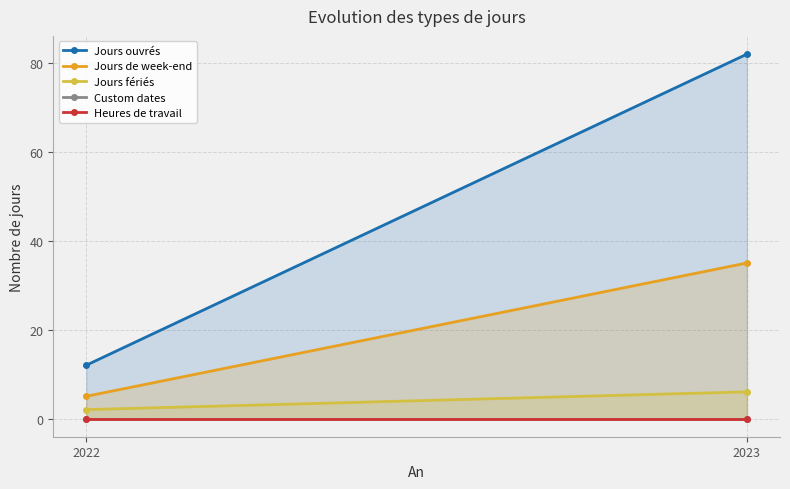

What is the total value across all series at 2022?

19